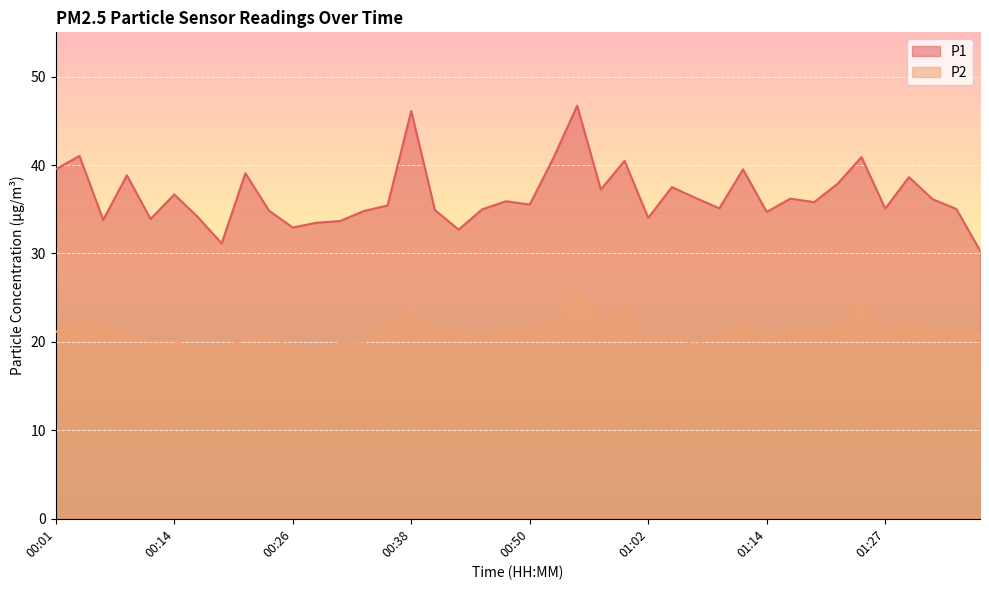

What is the label of the 14th point from the left?

00:33